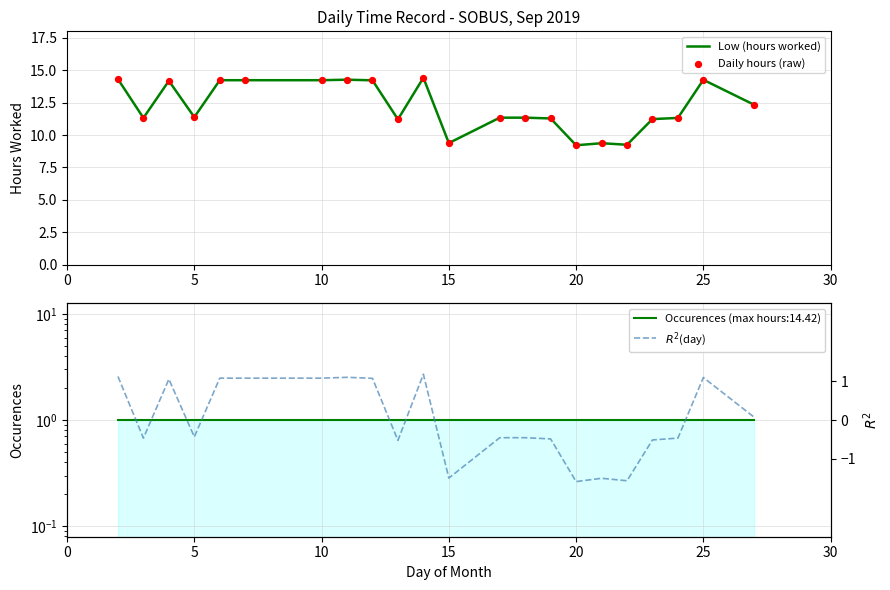

At how many categories does at least one series exceed 5?

22